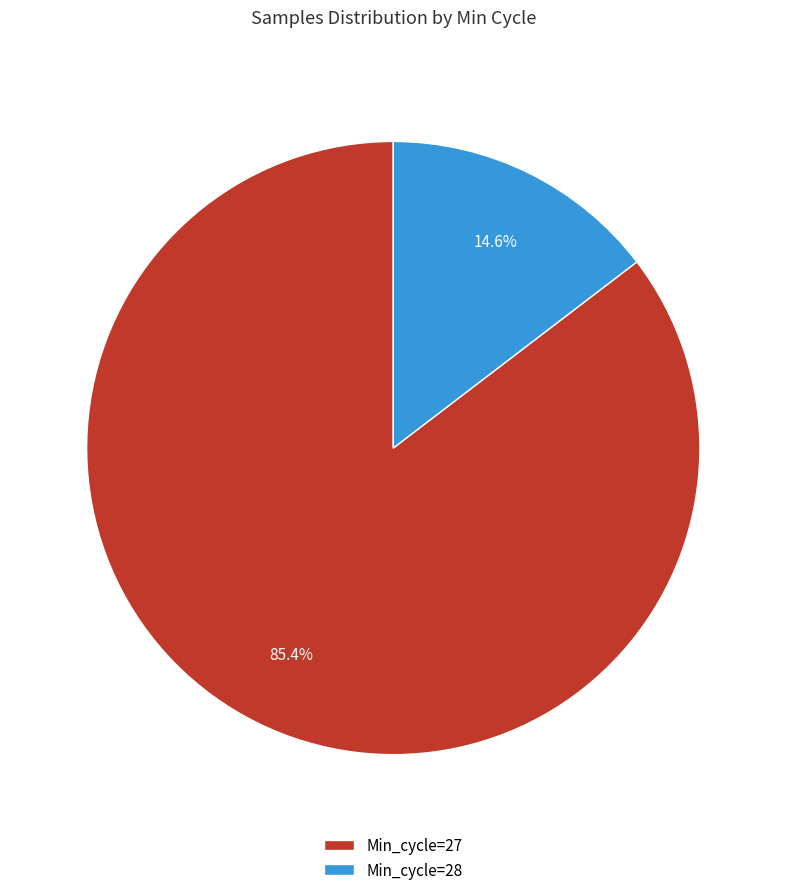

What percentage do Min_cycle=27 and Min_cycle=28 together represent?

100.0%